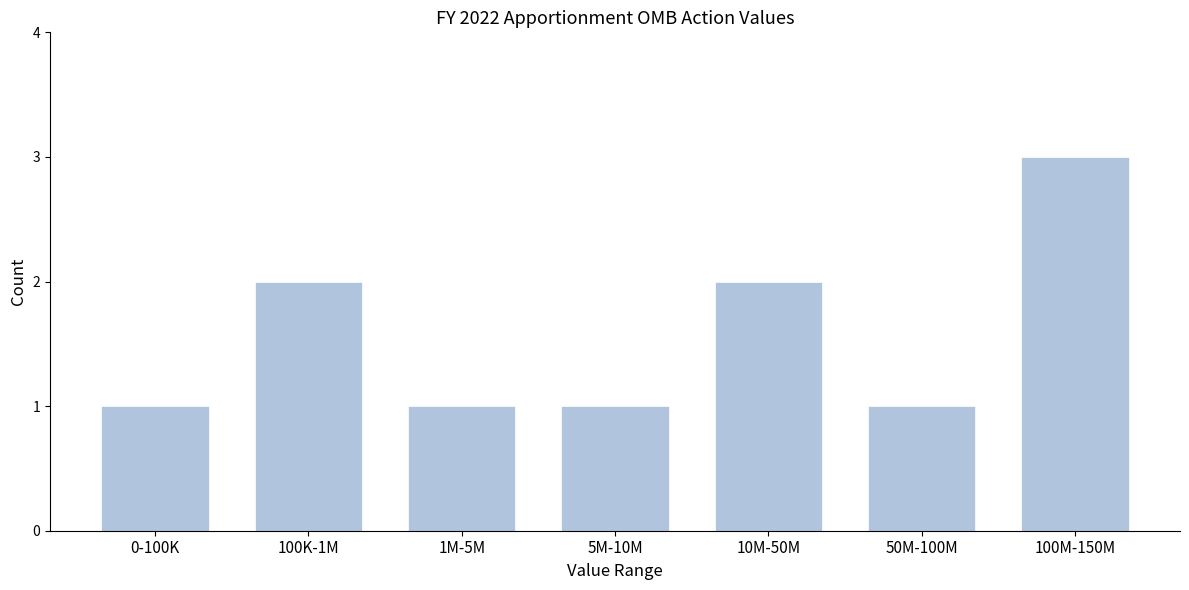

Reading left to right, what are all the values shown in this chart?

0-100K=1	100K-1M=2	1M-5M=1	5M-10M=1	10M-50M=2	50M-100M=1	100M-150M=3